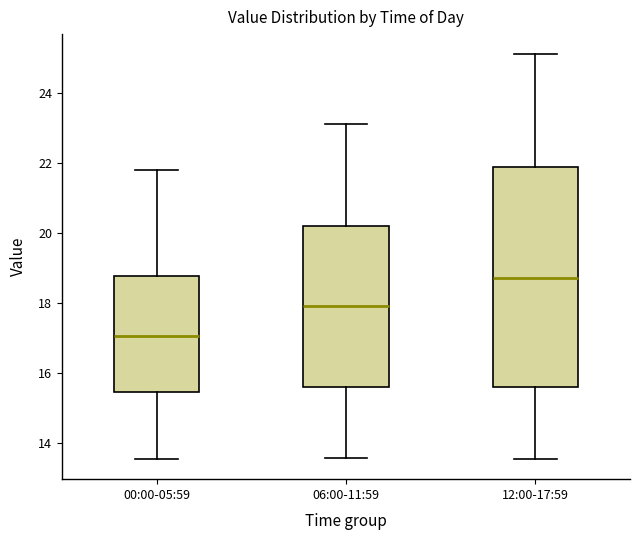

Where is the upper edge of the box for 12:00-17:59 on the y-axis? The values are not printed on the chart, so give them approximately, as read against the axis.

21.8